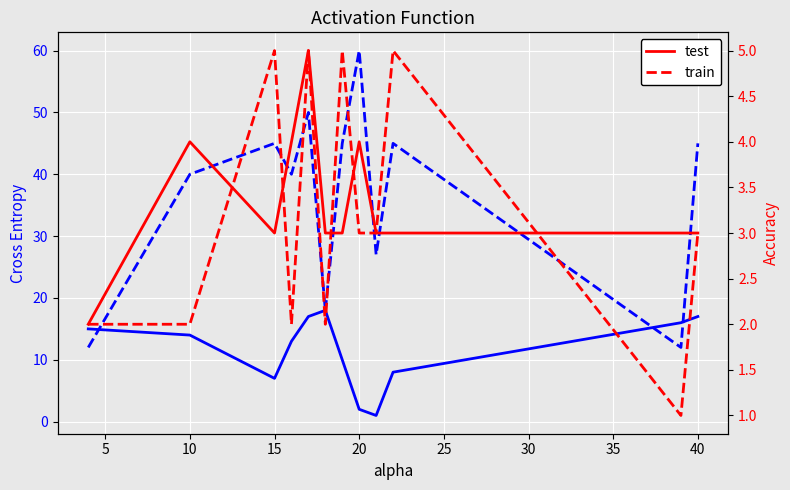

What is the value of the NPR point at the 2nd from the left?

40